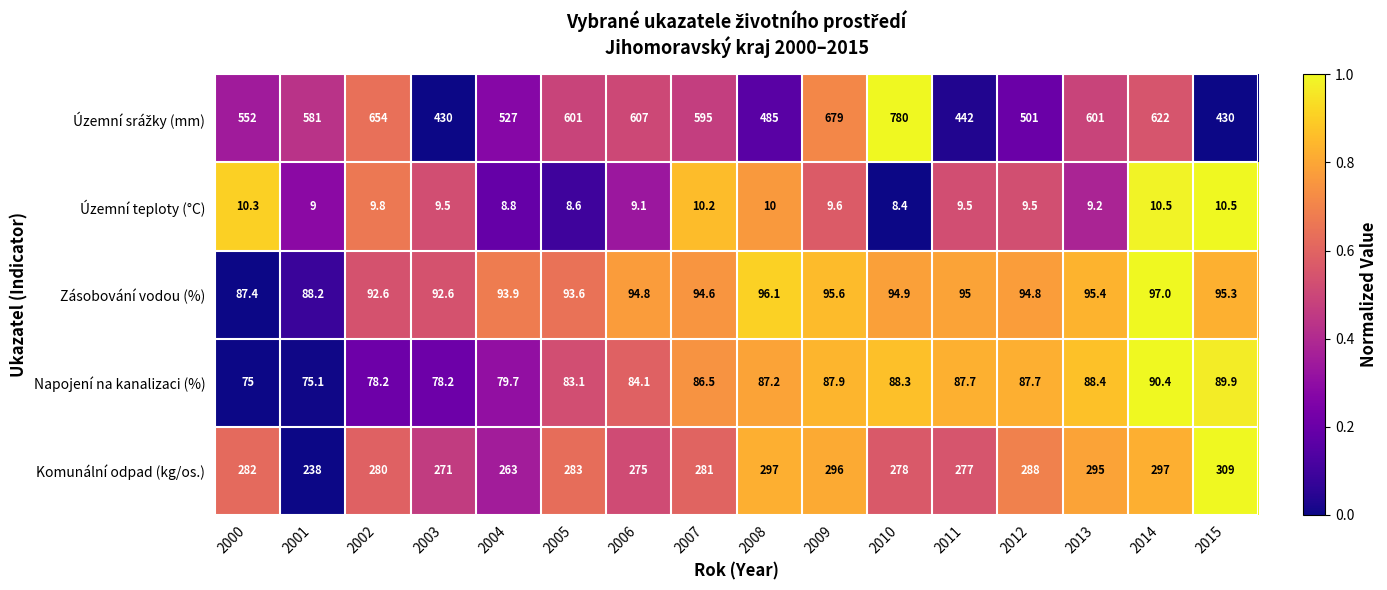

What is the maximum value shown in the chart?

780.0